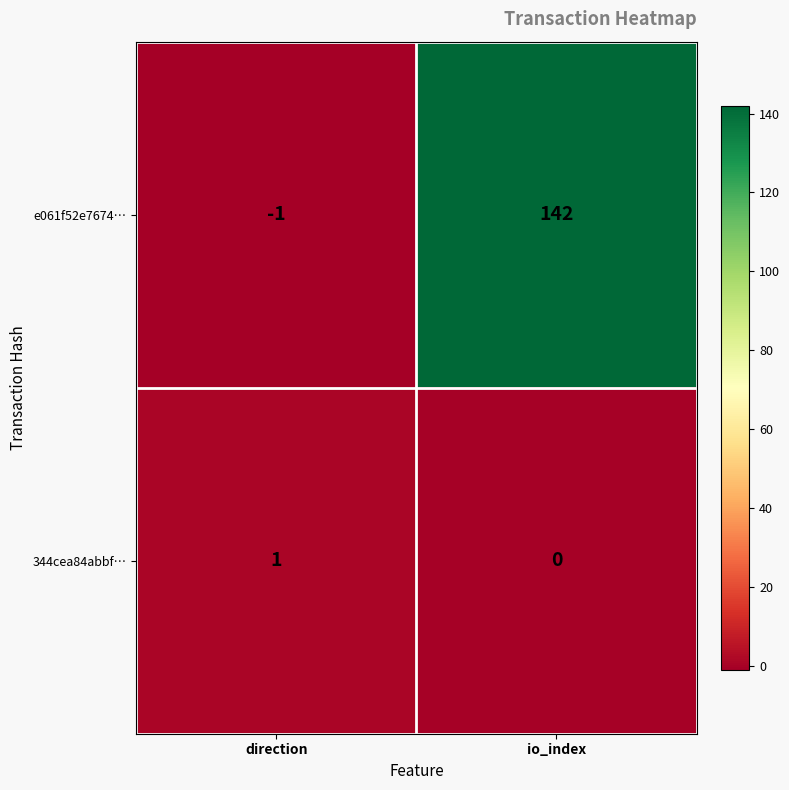

The e061f52e7674… series shows 142 at io_index. True or false?

True